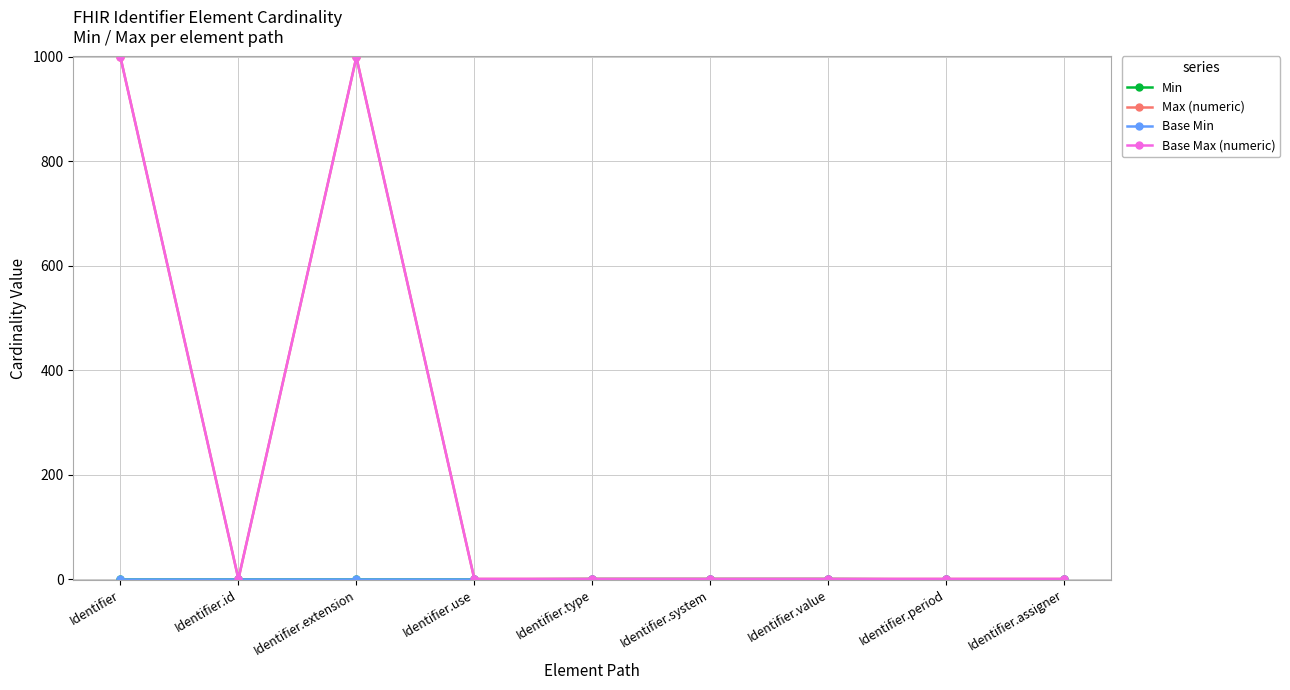

Reading left to right, extract all data points from this chart.

Min: Identifier=0	Identifier.id=0	Identifier.extension=0	Identifier.use=0	Identifier.type=1	Identifier.system=1	Identifier.value=1	Identifier.period=0	Identifier.assigner=0
Max (numeric): Identifier=999	Identifier.id=1	Identifier.extension=999	Identifier.use=1	Identifier.type=1	Identifier.system=1	Identifier.value=1	Identifier.period=1	Identifier.assigner=1
Base Min: Identifier=0	Identifier.id=0	Identifier.extension=0	Identifier.use=0	Identifier.type=0	Identifier.system=0	Identifier.value=0	Identifier.period=0	Identifier.assigner=0
Base Max (numeric): Identifier=999	Identifier.id=1	Identifier.extension=999	Identifier.use=1	Identifier.type=1	Identifier.system=1	Identifier.value=1	Identifier.period=1	Identifier.assigner=1